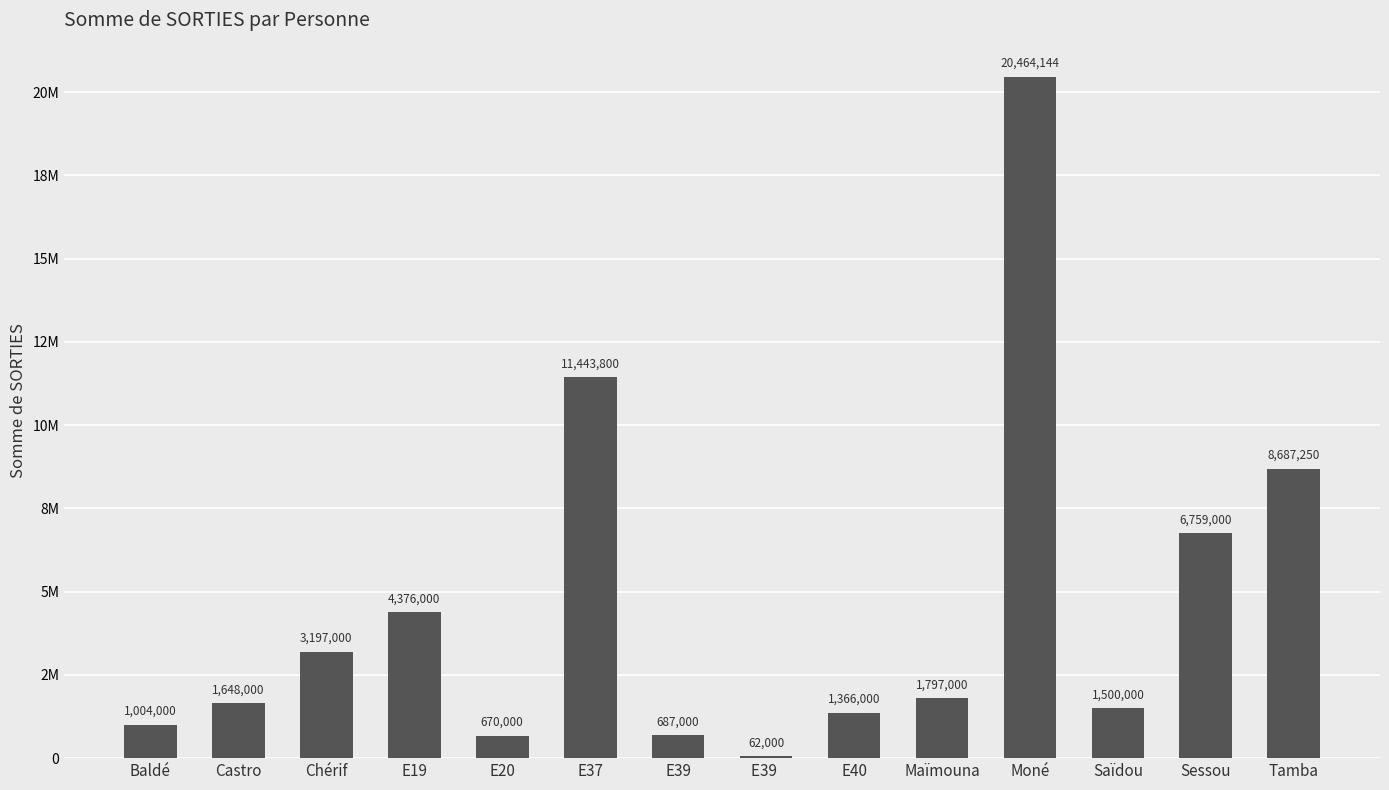

Which label corresponds to the smallest value in the chart?

E39 